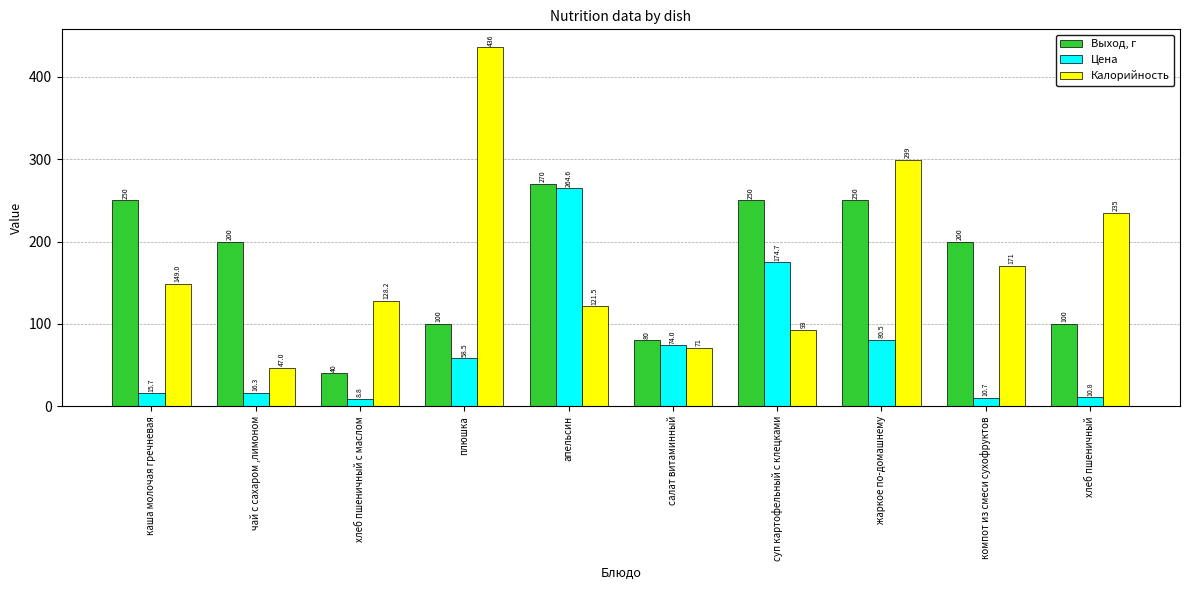

What is the label of the 4th bar from the right?

суп картофельный с клецками